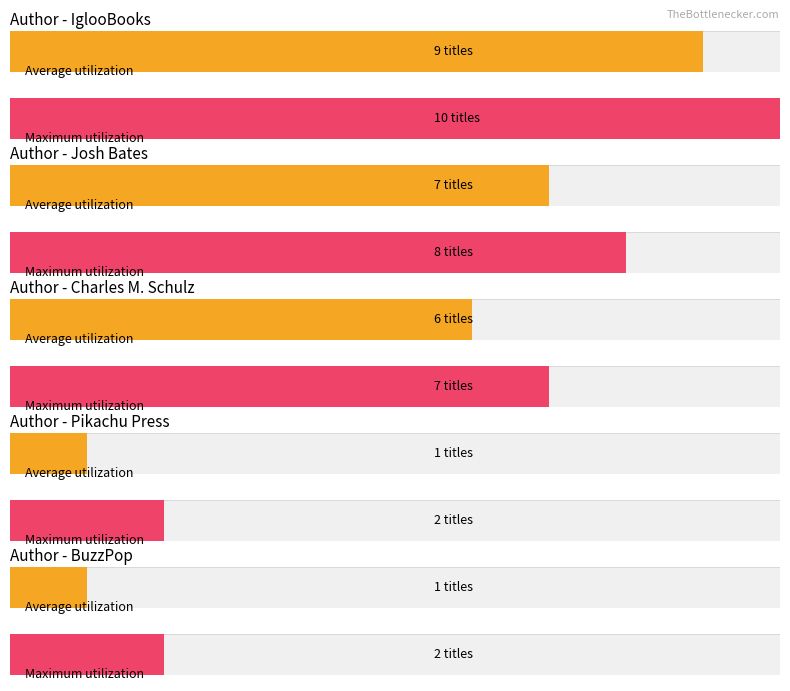

The value of Maximum utilization at IglooBooks (100888866) is 1. True or false?

False